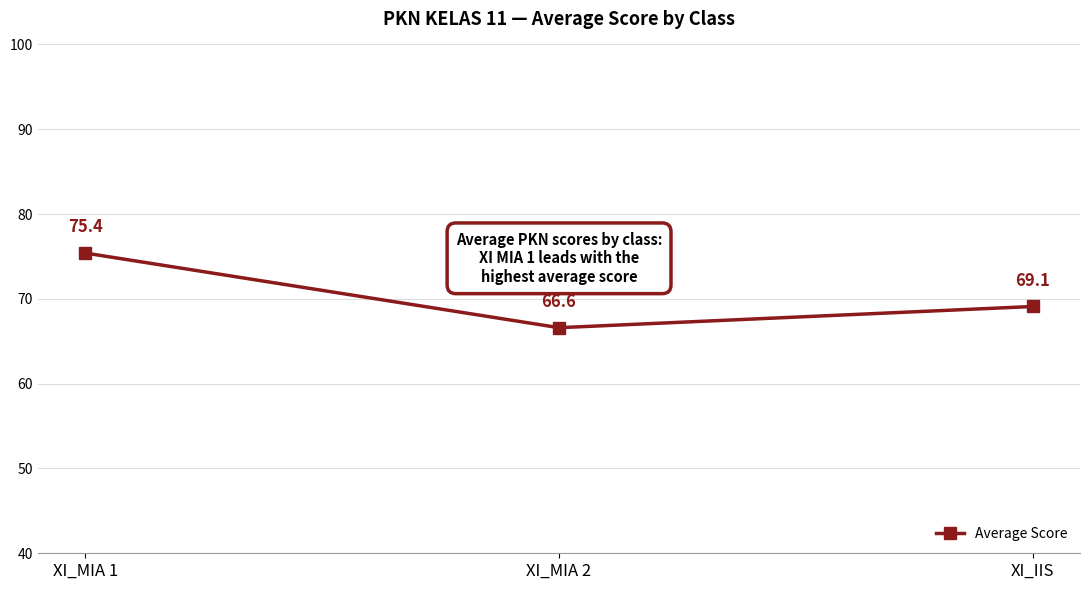

Rank the categories by value from highest to lowest.

XI_MIA 1, XI_IIS, XI_MIA 2